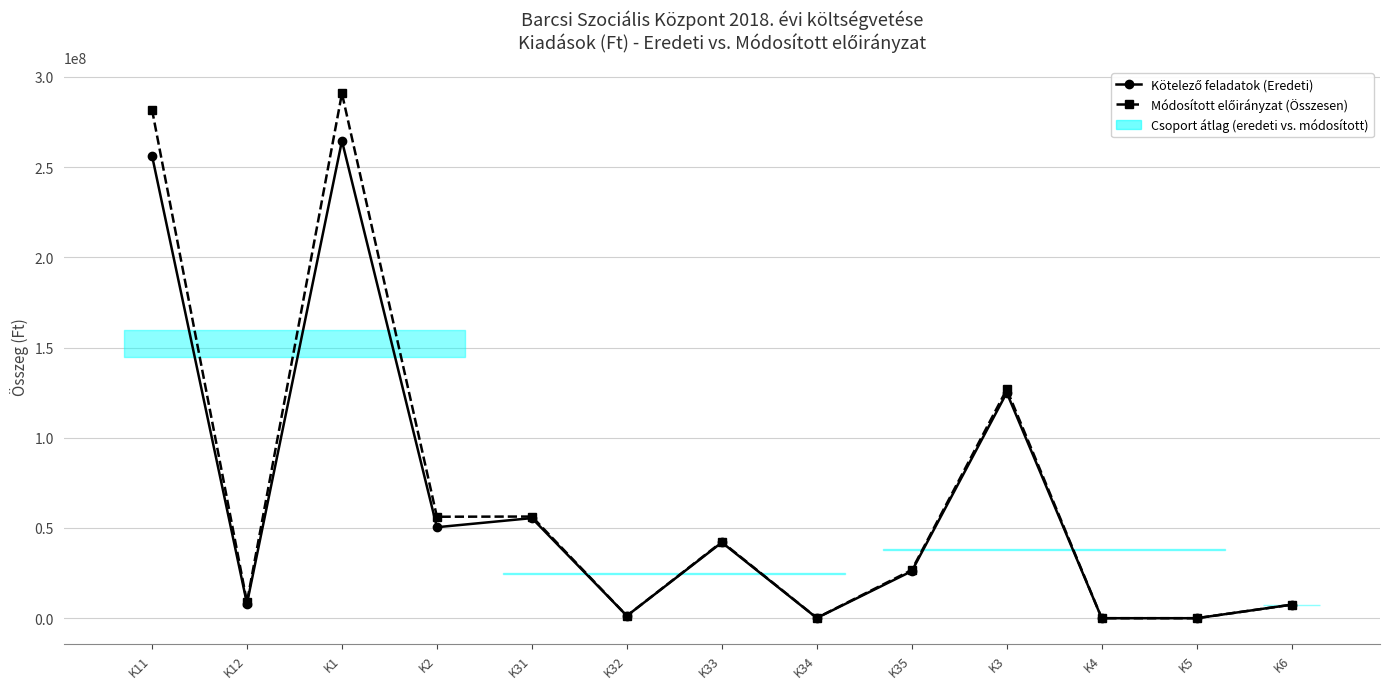

True or false: Módosított előirányzat (Összesen) and Kötelező feladatok (Eredeti) cross at least once.

False